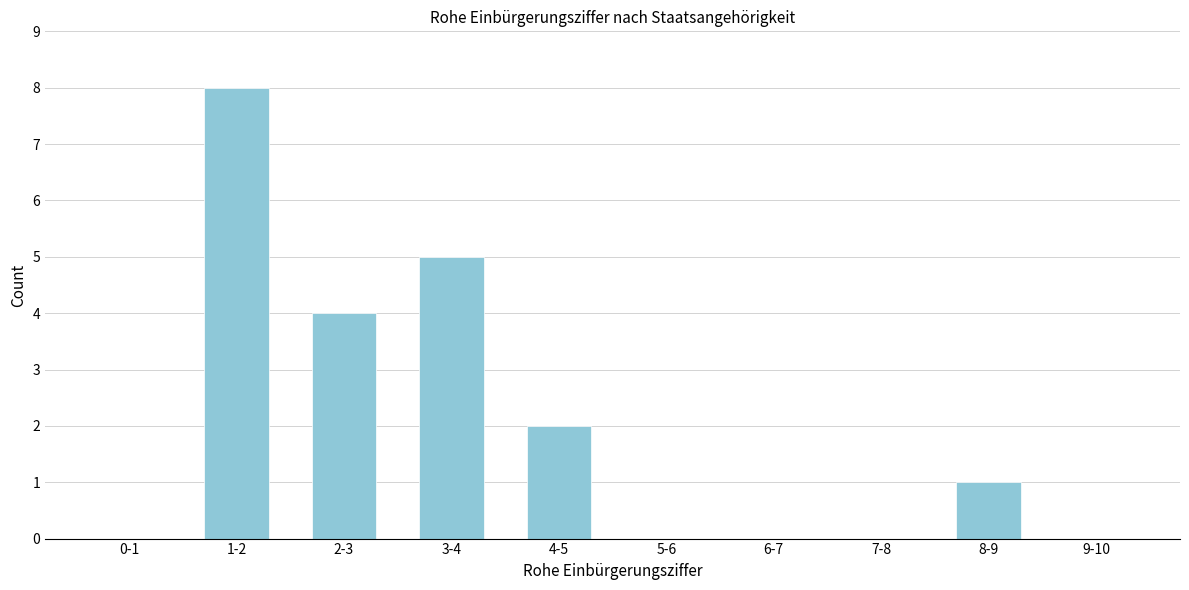

Reading left to right, extract all data points from this chart.

0-1=0	1-2=8	2-3=4	3-4=5	4-5=2	5-6=0	6-7=0	7-8=0	8-9=1	9-10=0